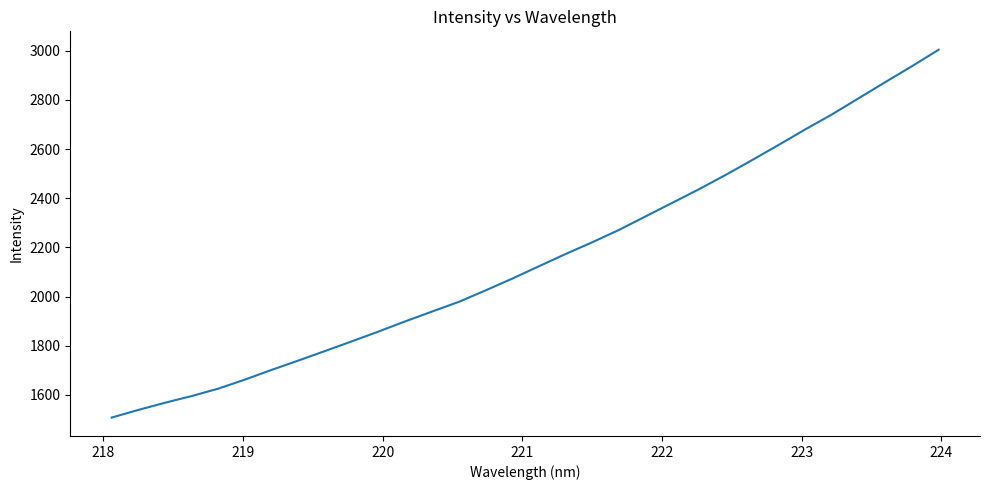

What is the smallest value displayed?

1507.7